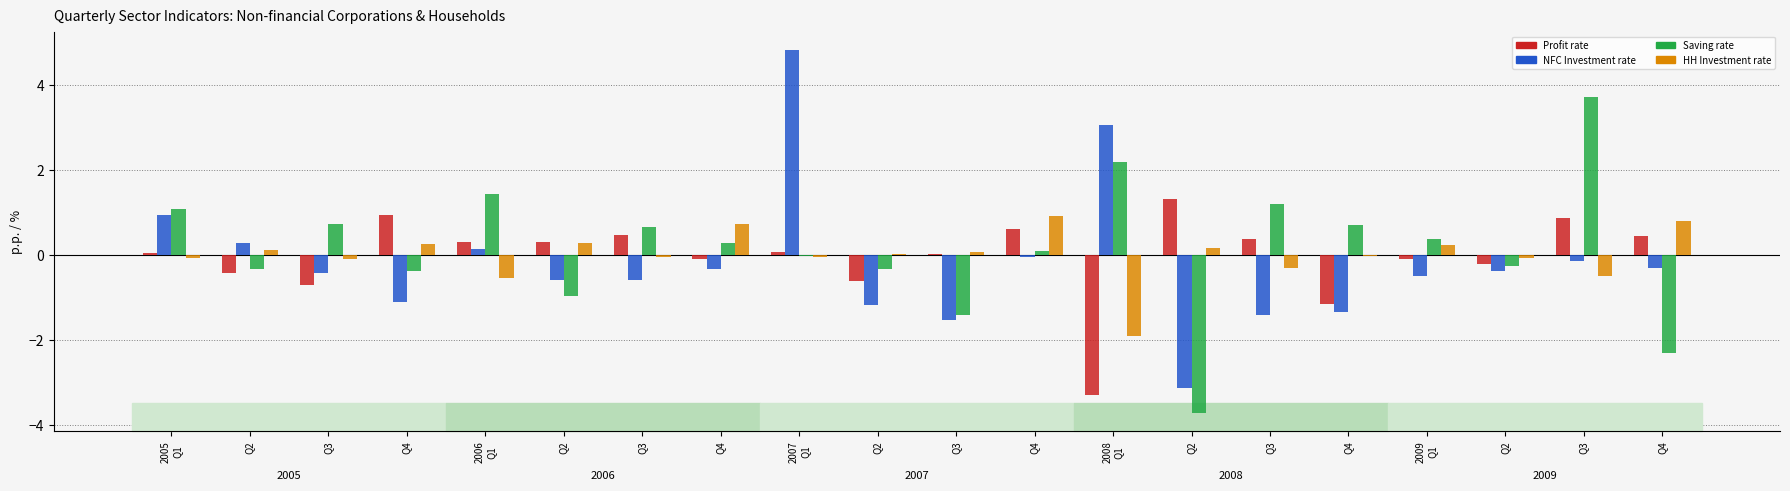

The HH Investment rate series shows 0.4 at Q4. True or false?

False